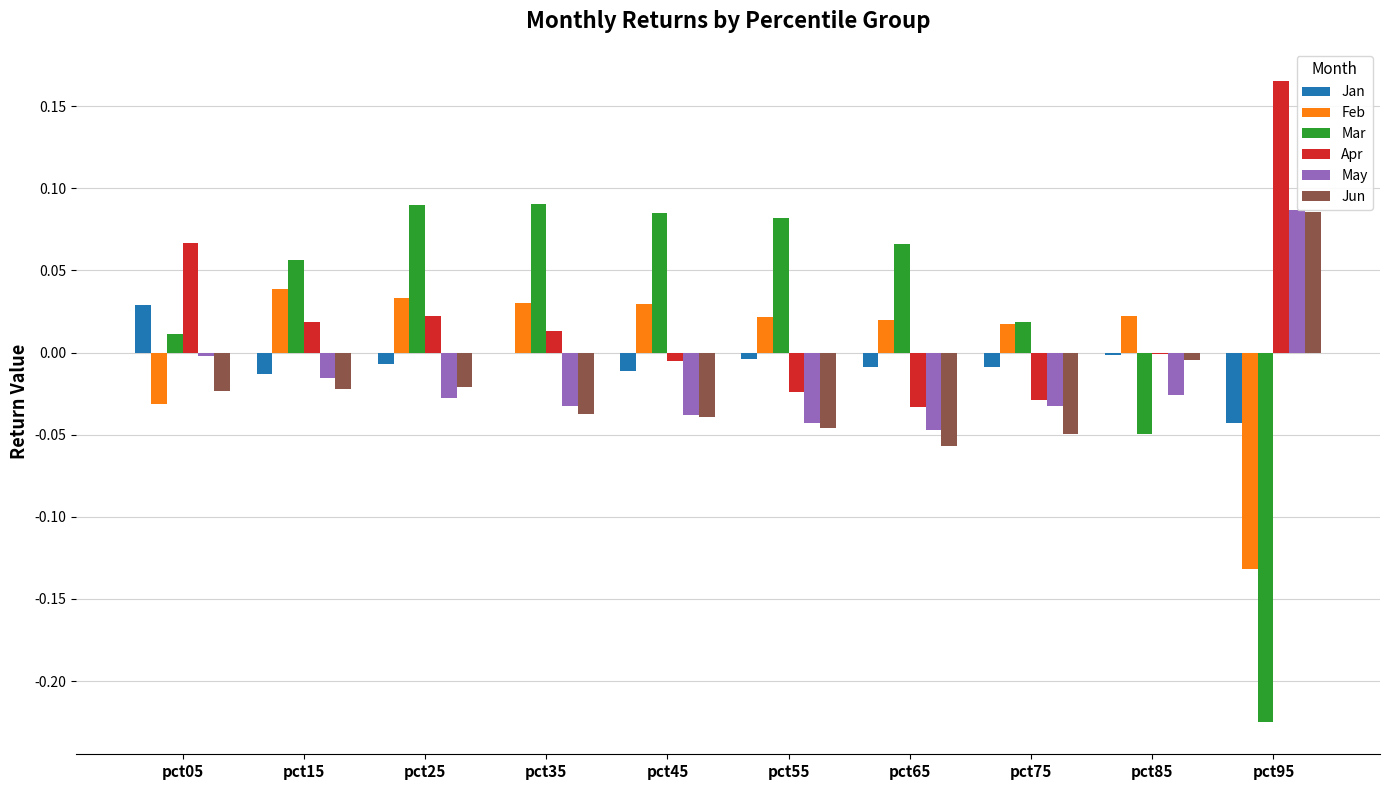

How many values in Feb are above zero?

8